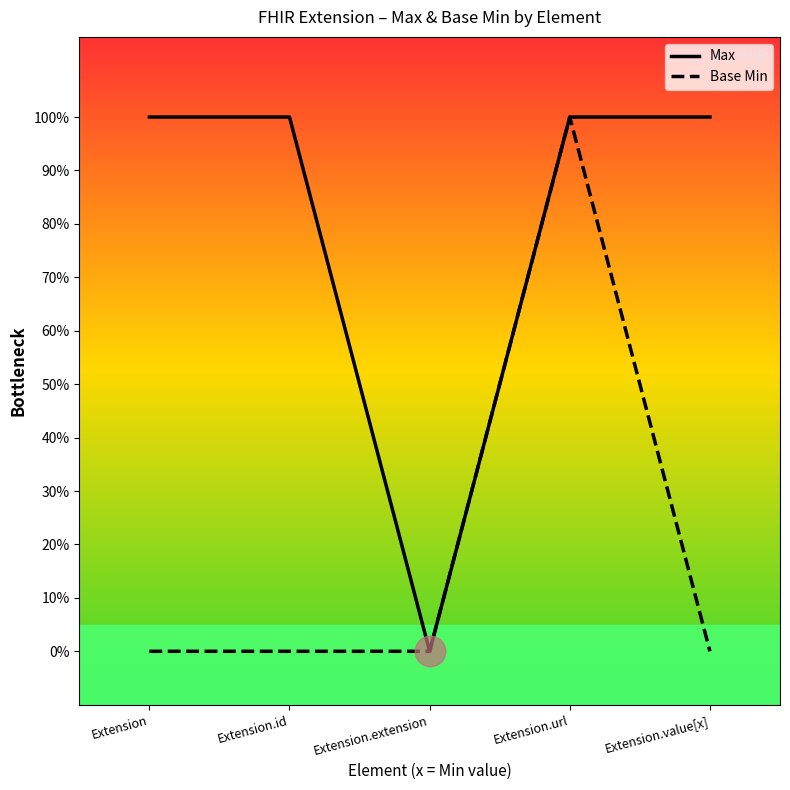

What is the maximum value shown in the chart?

1